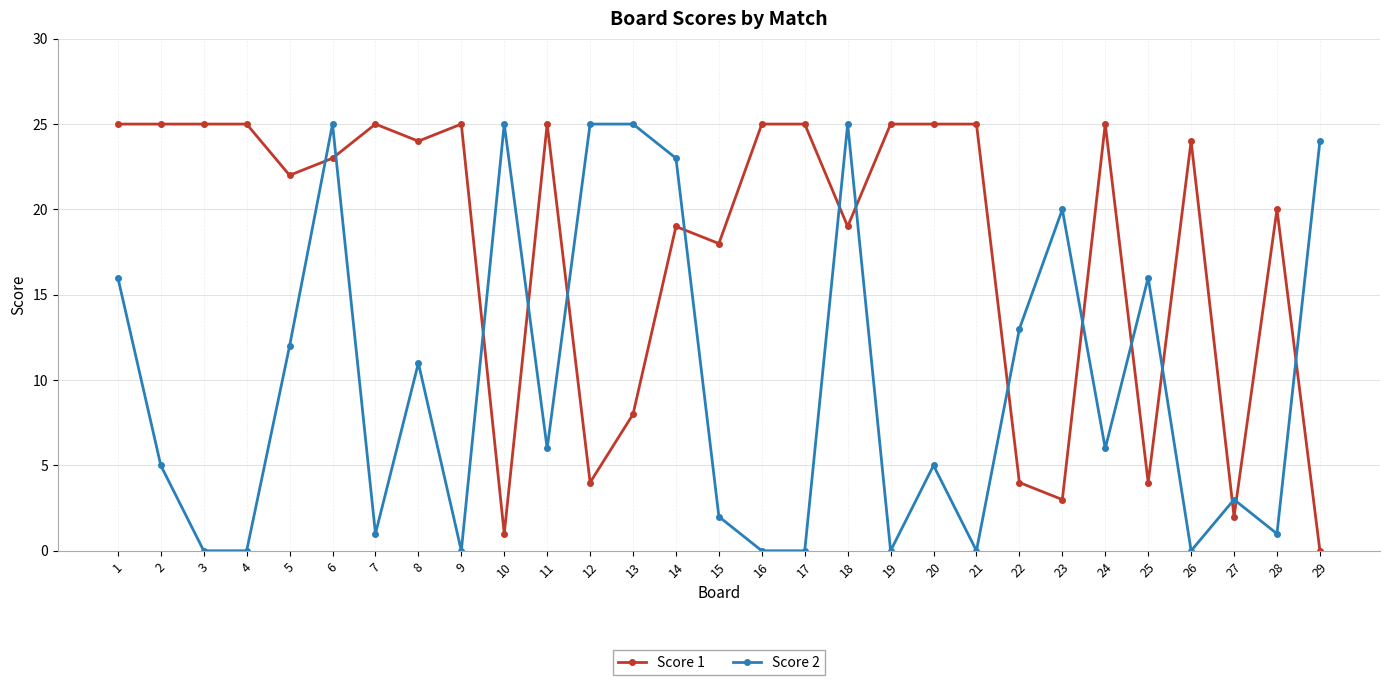

True or false: Score 2 has more than 0 points higher than both neighbors.

True